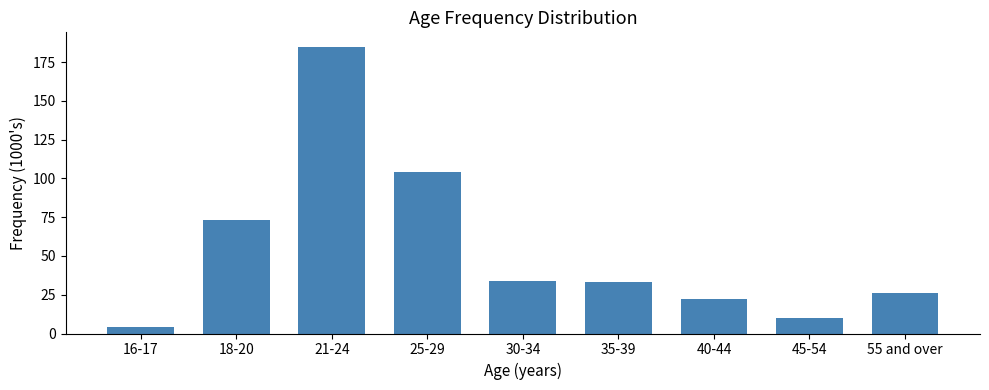

What is the sum of the values at 21-24 and 16-17?

189